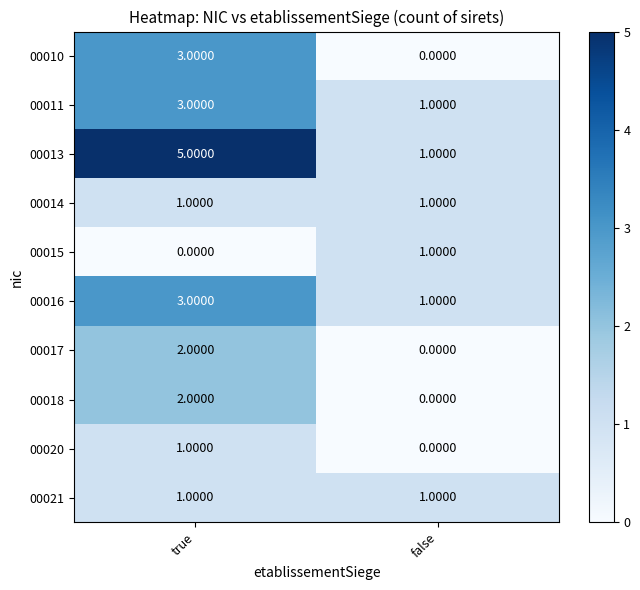

Which series changed the most between true and false?

row_2